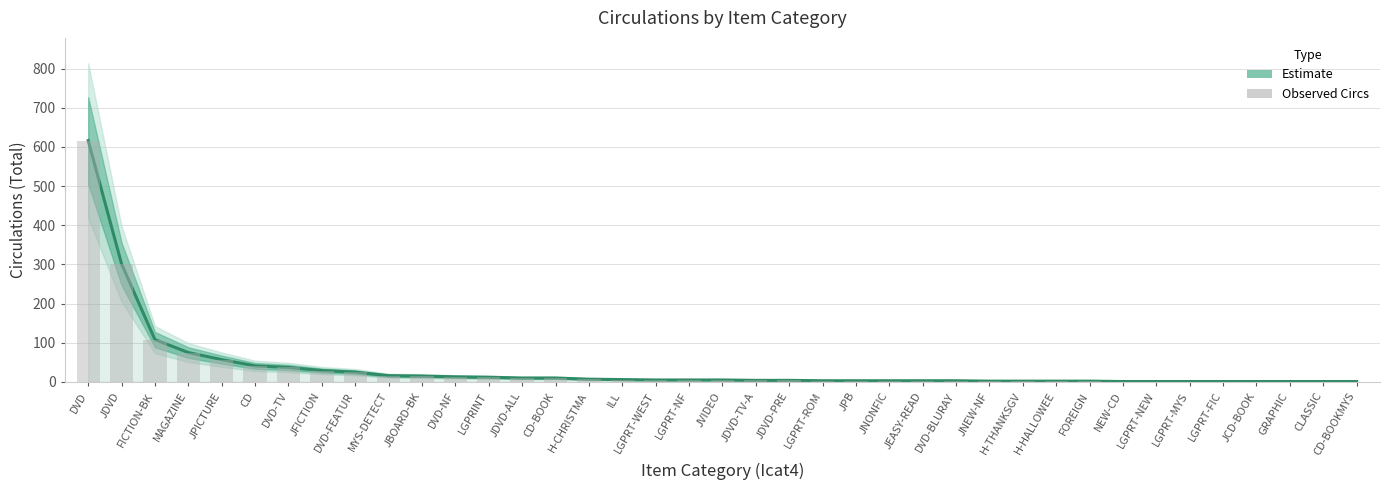

Rank the categories by value from lowest to highest.

CD-BOOKMYS, CLASSIC, GRAPHIC, JCD-BOOK, LGPRT-FIC, LGPRT-MYS, LGPRT-NEW, NEW-CD, FOREIGN, H-HALLOWEE, H-THANKSGV, JNEW-NF, DVD-BLURAY, JEASY-READ, JNONFIC, JPB, LGPRT-ROM, JDVD-PRE, JDVD-TV-A, JVIDEO, LGPRT-NF, LGPRT-WEST, ILL, H-CHRISTMA, CD-BOOK, JDVD-ALL, LGPRINT, DVD-NF, JBOARD-BK, MYS-DETECT, DVD-FEATUR, JFICTION, DVD-TV, CD, JPICTURE, MAGAZINE, FICTION-BK, JDVD, DVD